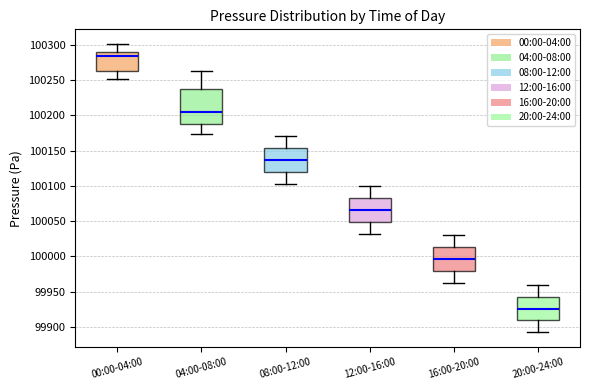

Where is the upper edge of the box for 04:00-08:00 on the y-axis? The values are not printed on the chart, so give them approximately, as read against the axis.

100235